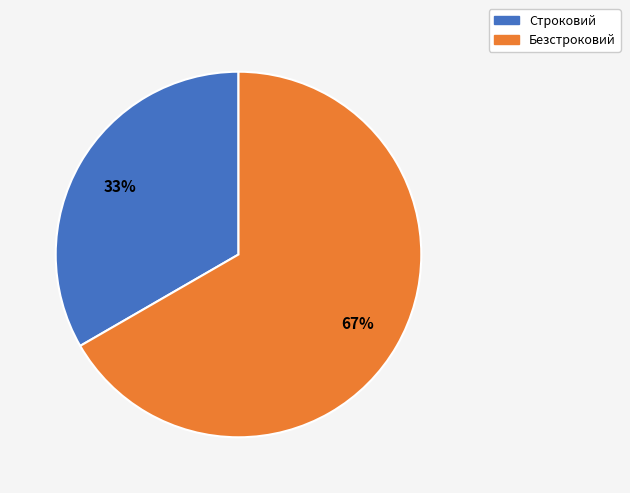

Combined, do Безстроковий and Строковий account for over 50%?

Yes